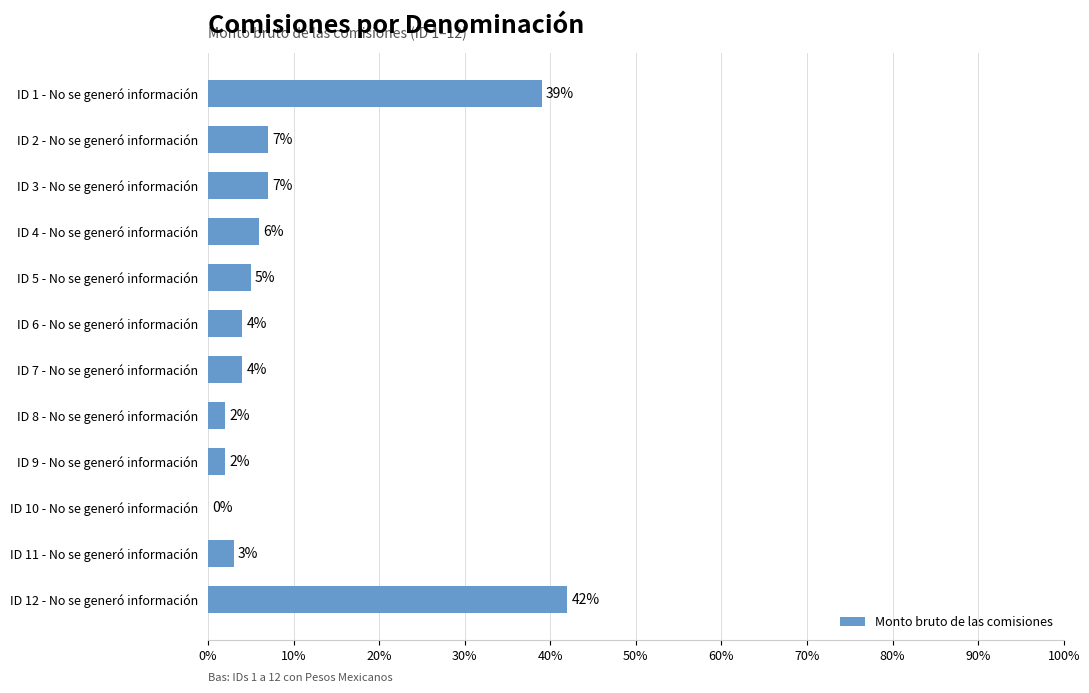

Between ID 1 - No se generó información and ID 7 - No se generó información, which is larger?

ID 1 - No se generó información